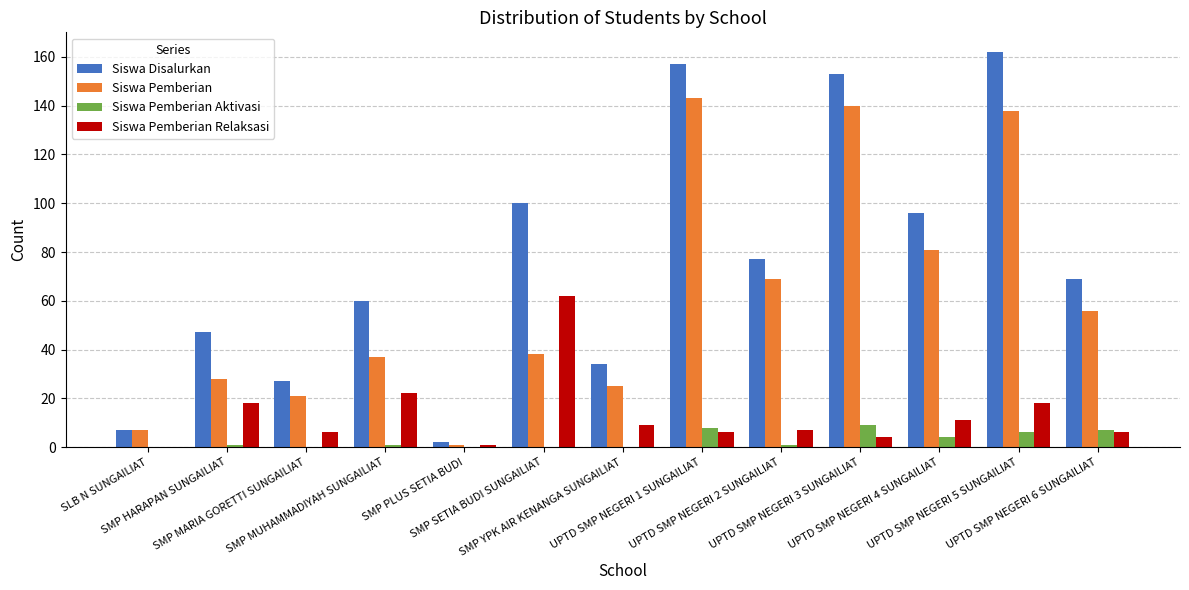

What is the maximum value for Siswa Disalurkan?

162